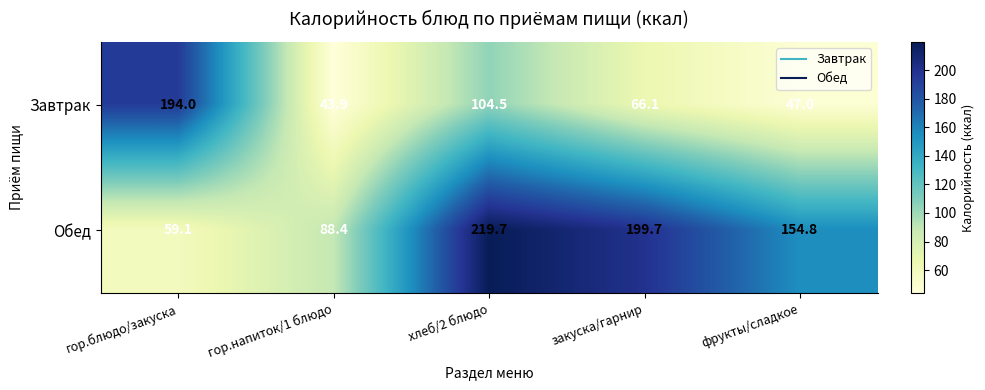

The value of Обед at фрукты/сладкое is 62.8. True or false?

False